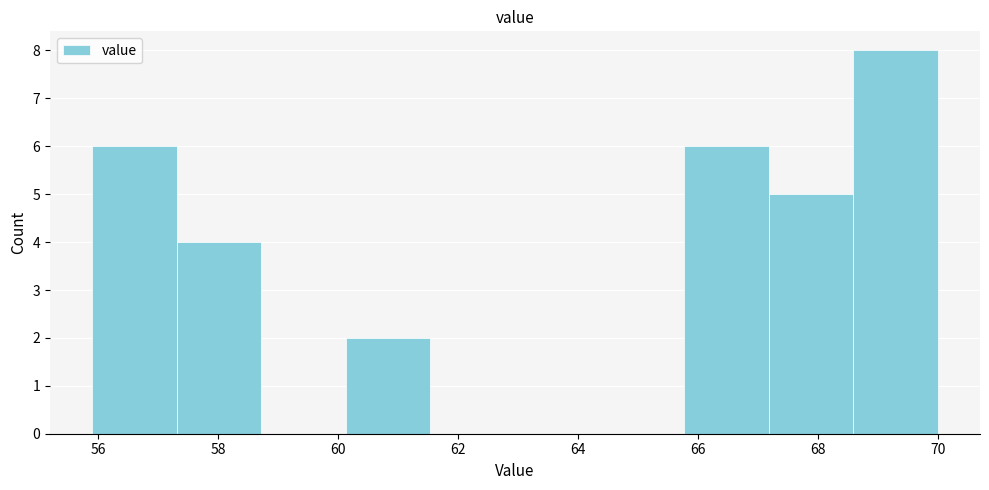

What is the height of the bar covering 68.6 to 70.0 on the x-axis? Neither the bar edges nor the heights are printed on the chart, so give them approximately, as read against the axes.

8